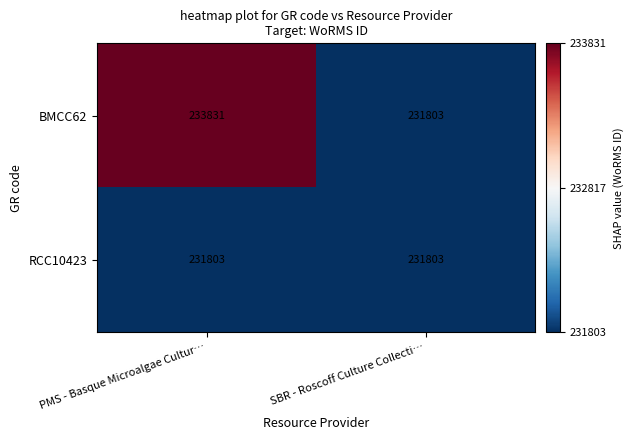

At how many categories does at least one series exceed 232361?

1